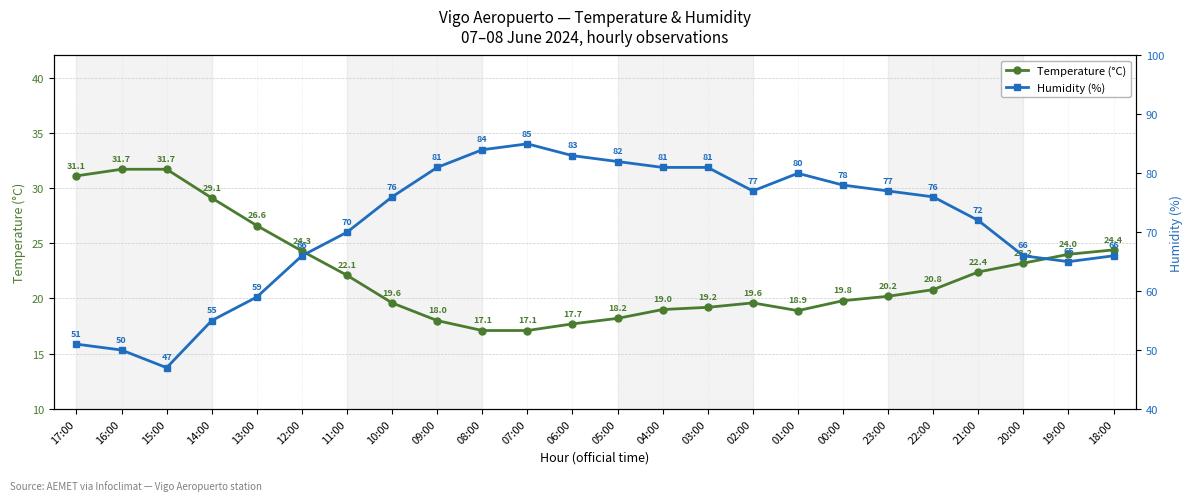

What is the maximum value for Temperature (°C)?

31.7